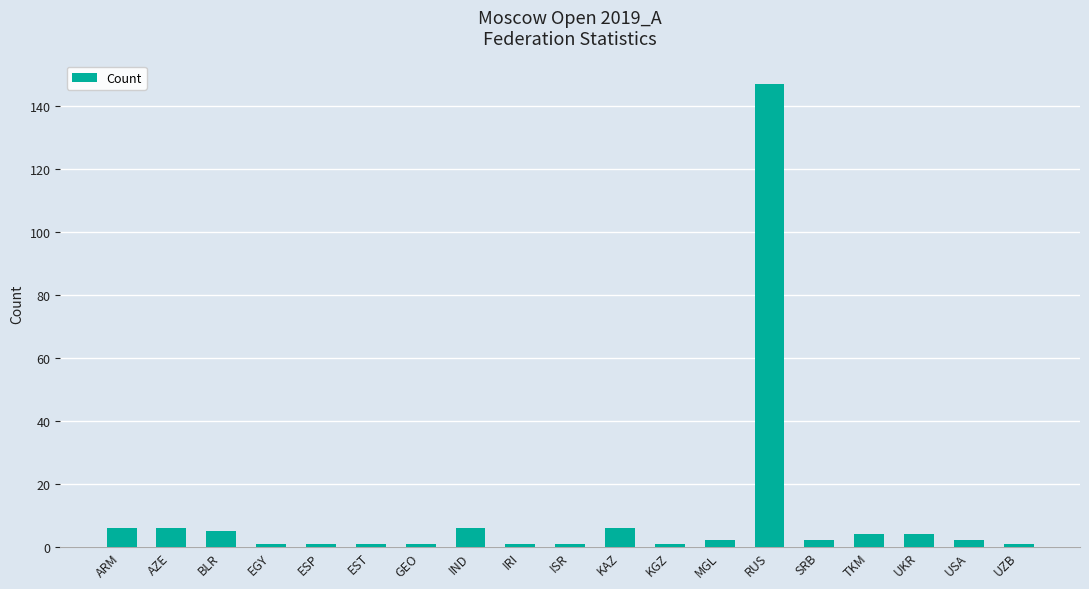

What is the greatest value displayed?

147